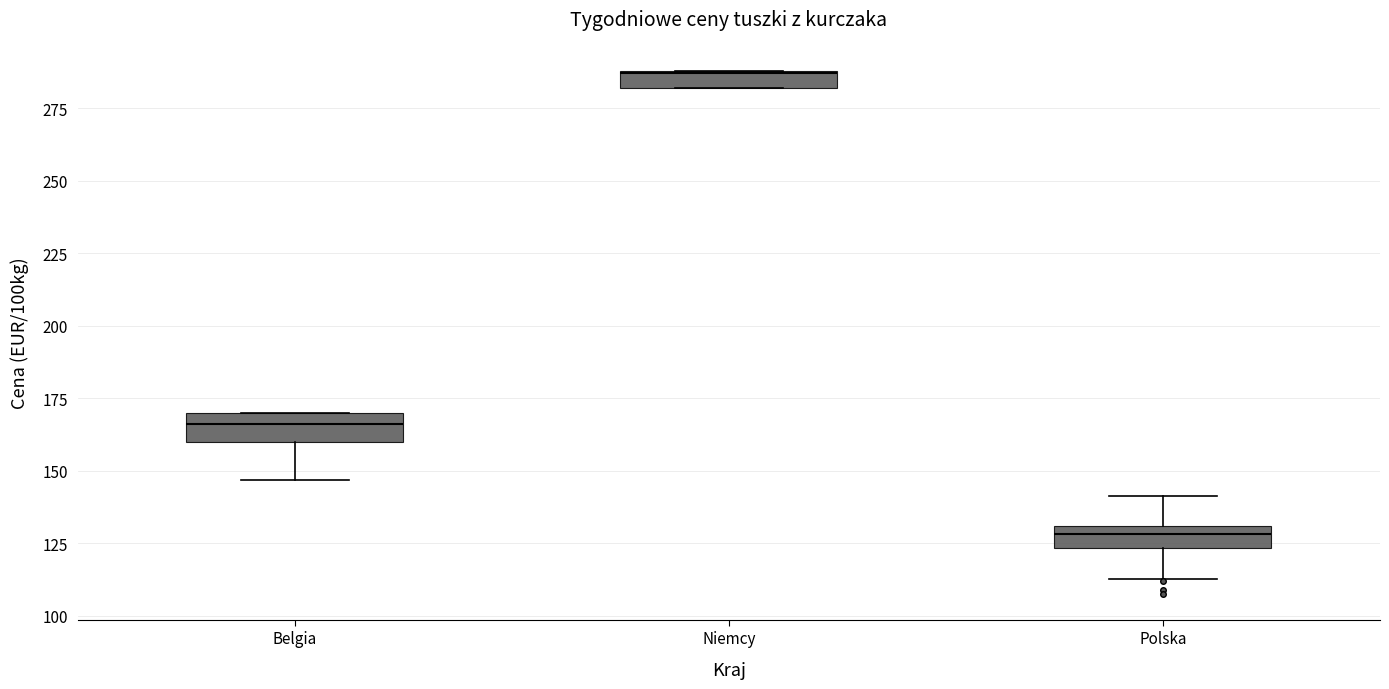

Where does the upper whisker of the box for Polska end on the y-axis? The values are not printed on the chart, so give them approximately, as read against the axis.

140